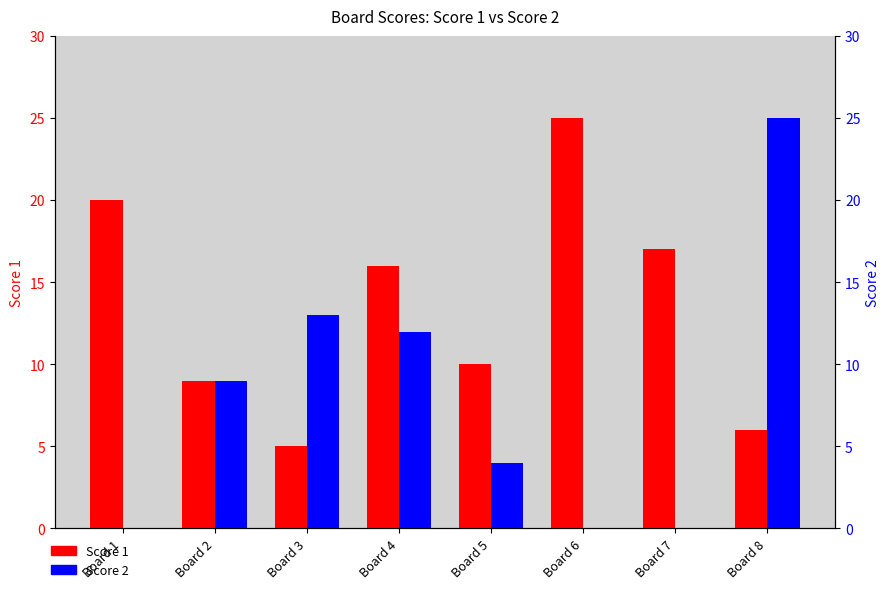

Is it true that Score 1 equals 27 at Board 4?

False